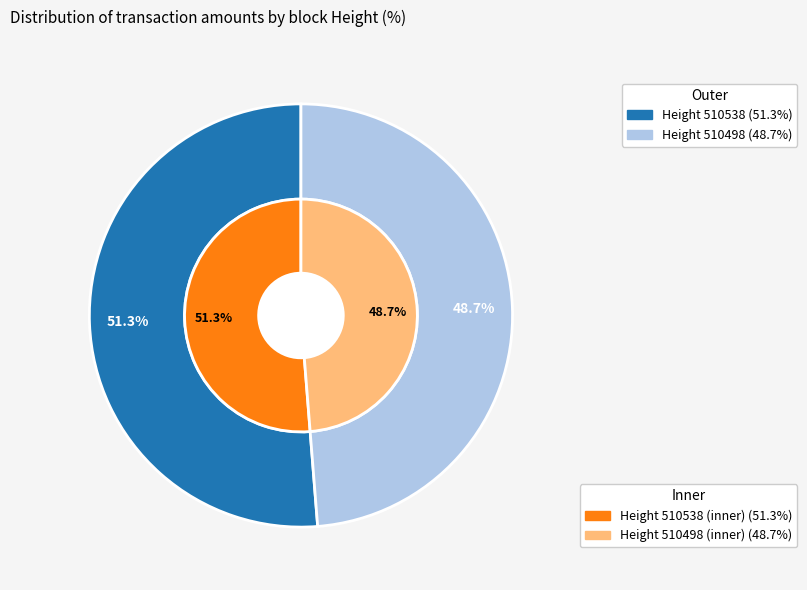

Count the number of slices in the pie.

2